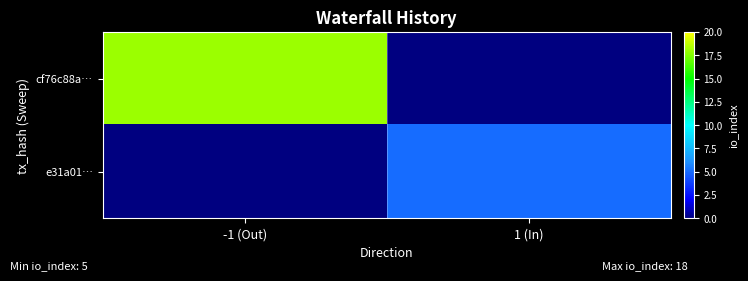

Which series changed the most between -1 (Out) and 1 (In)?

cf76c88a…